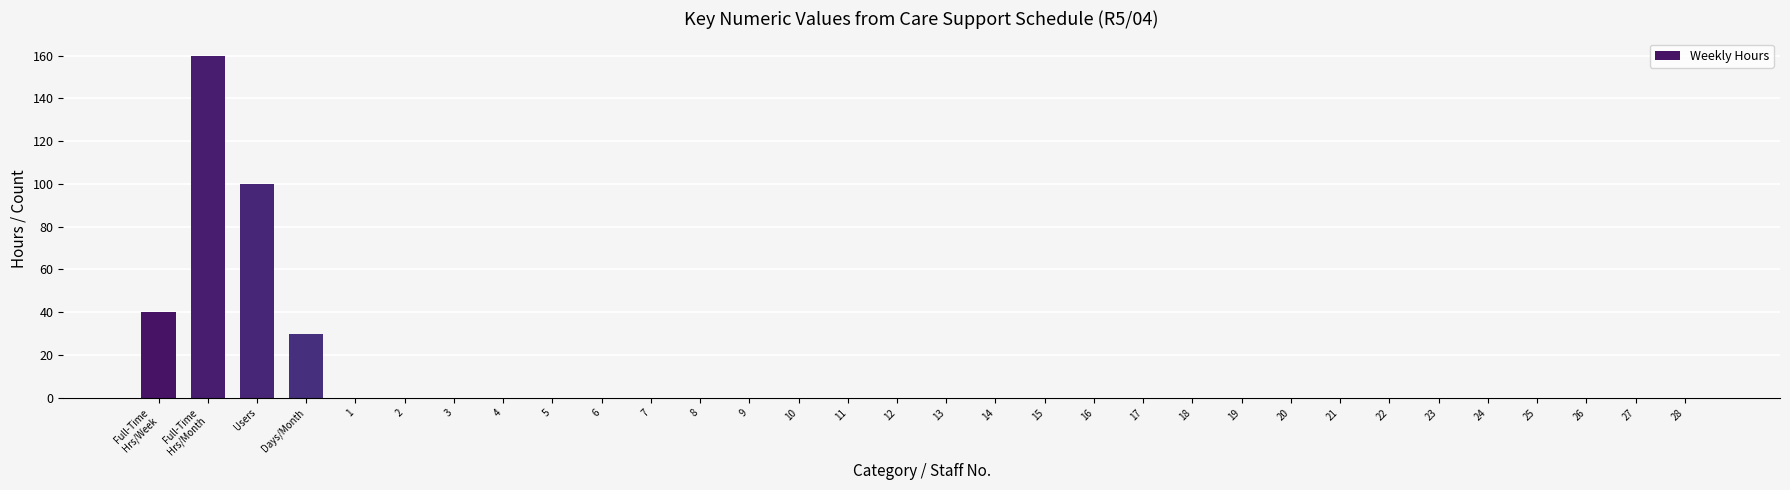

What is the sum of all values?

330